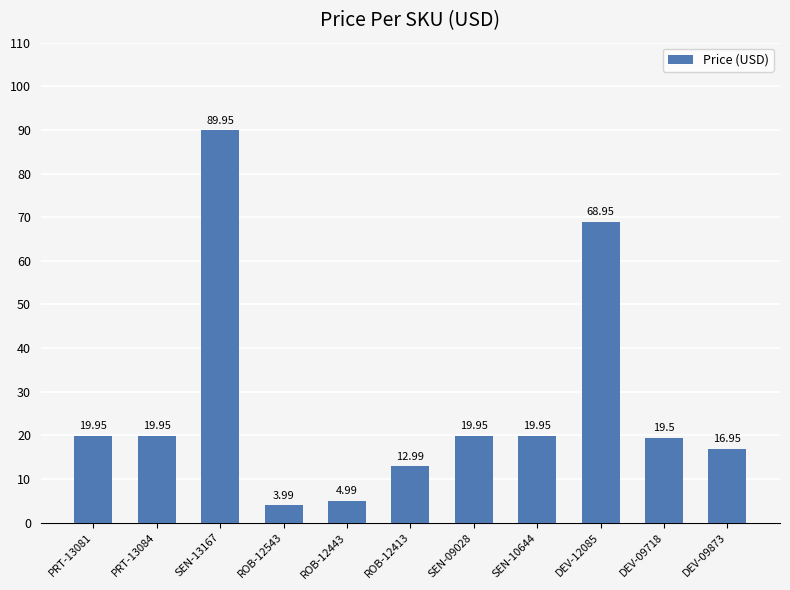

At which label is the value closest to 46?

DEV-12085